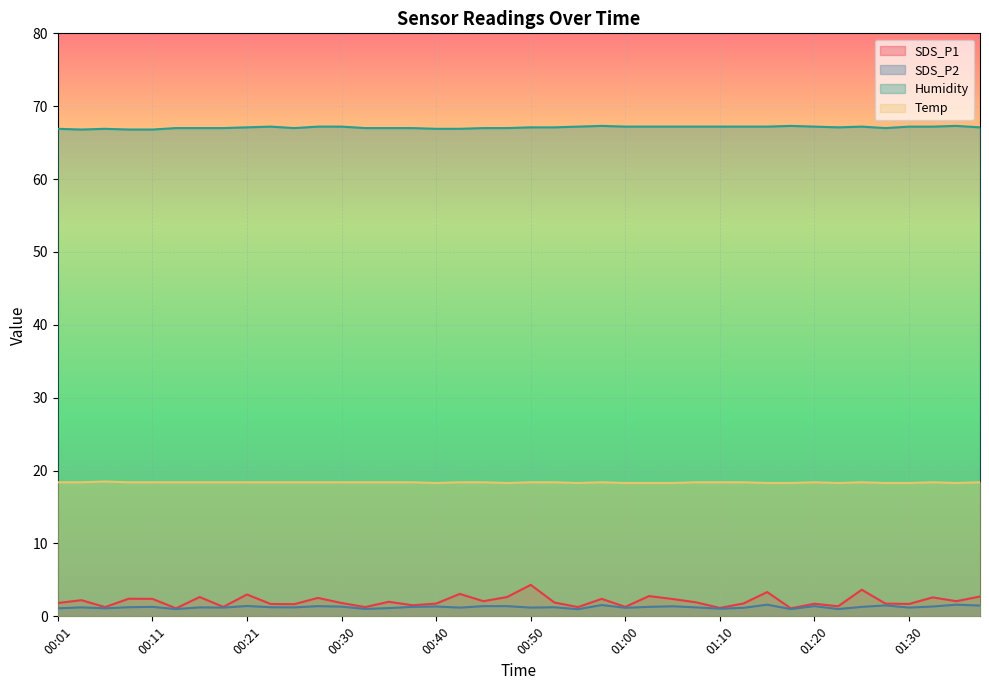

At which category is the sum across all series the highest?

00:50